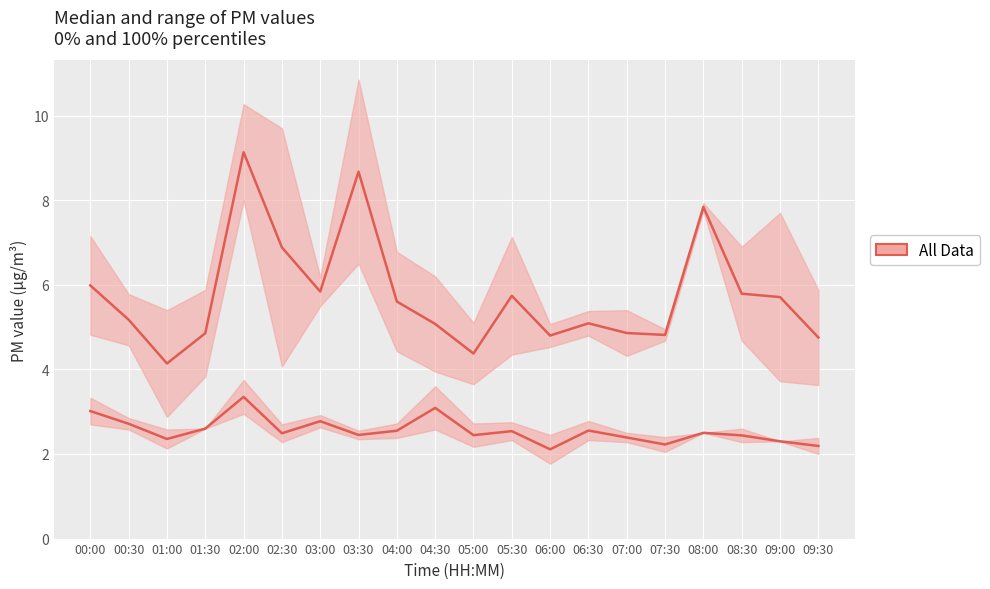

The value of P2 at 07:00 is 3.4. True or false?

False